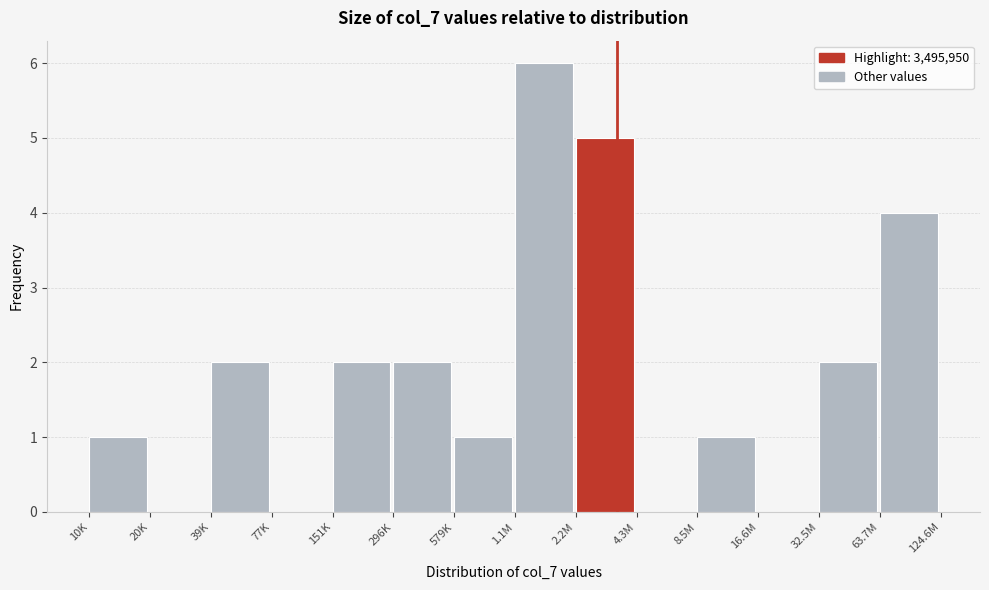

Reading right to left, what are all the values shown in this chart?

63.7M=4	32.5M=2	16.6M=0	8.5M=1	4.3M=0	2.2M=5	1.1M=6	579K=1	296K=2	151K=2	77K=0	39K=2	20K=0	10K=1